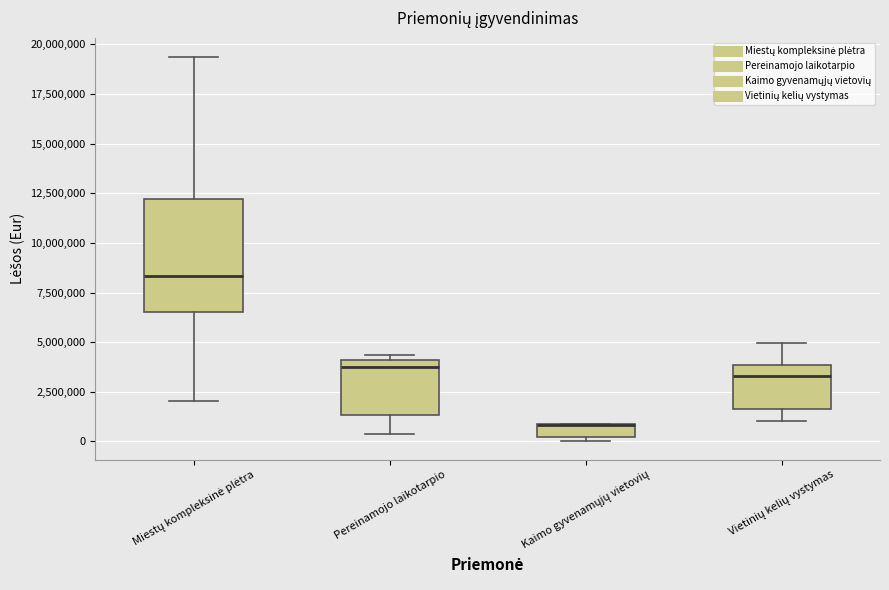

Where is the upper edge of the box for Pereinamojo laikotarpio on the y-axis? The values are not printed on the chart, so give them approximately, as read against the axis.

4000000